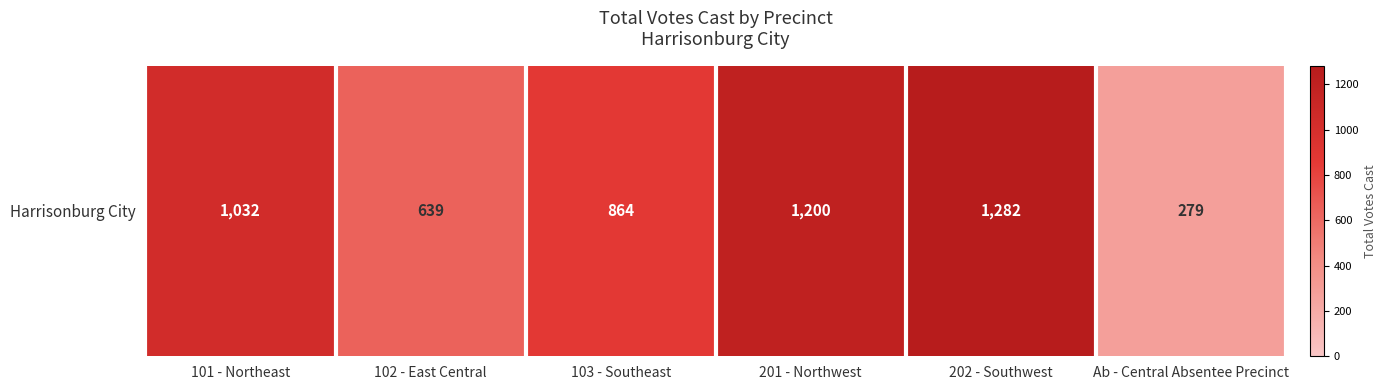

Reading left to right, transcribe all the data shown in this chart.

1032	639	864	1200	1282	279